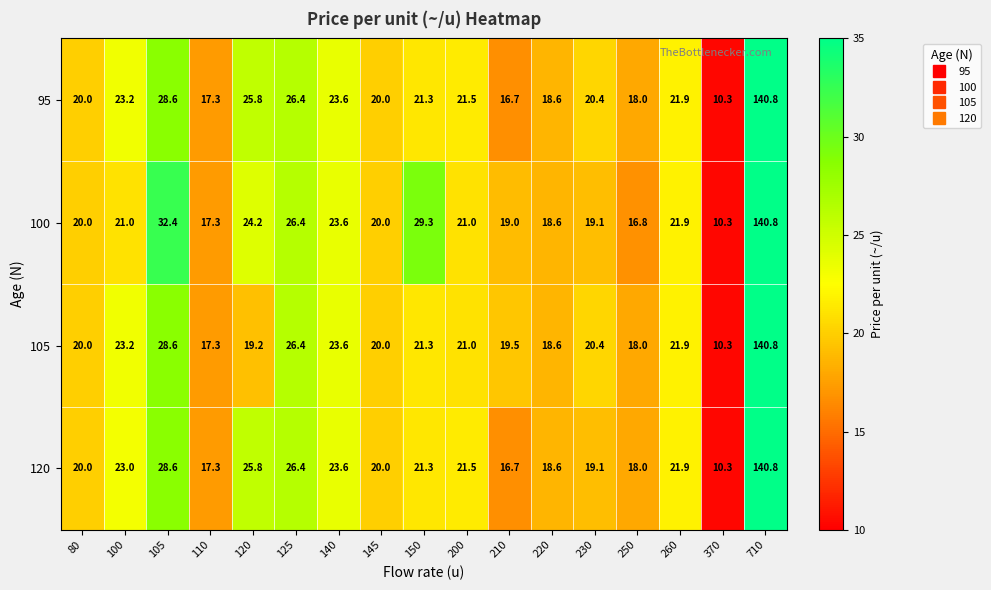

Which category has the highest value across all series?

710